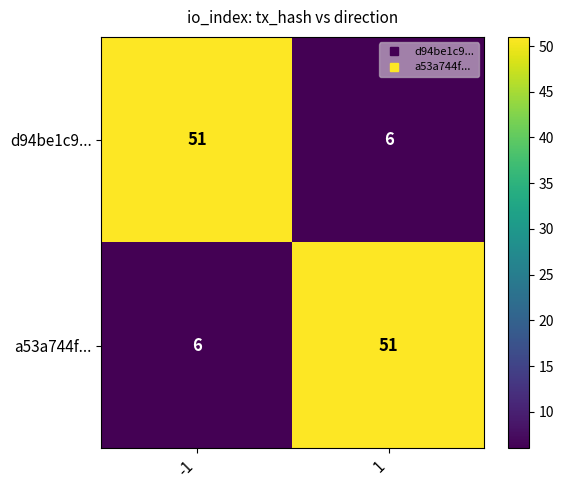

What is the difference between the maximum and minimum values in the a53a744f... series?

45